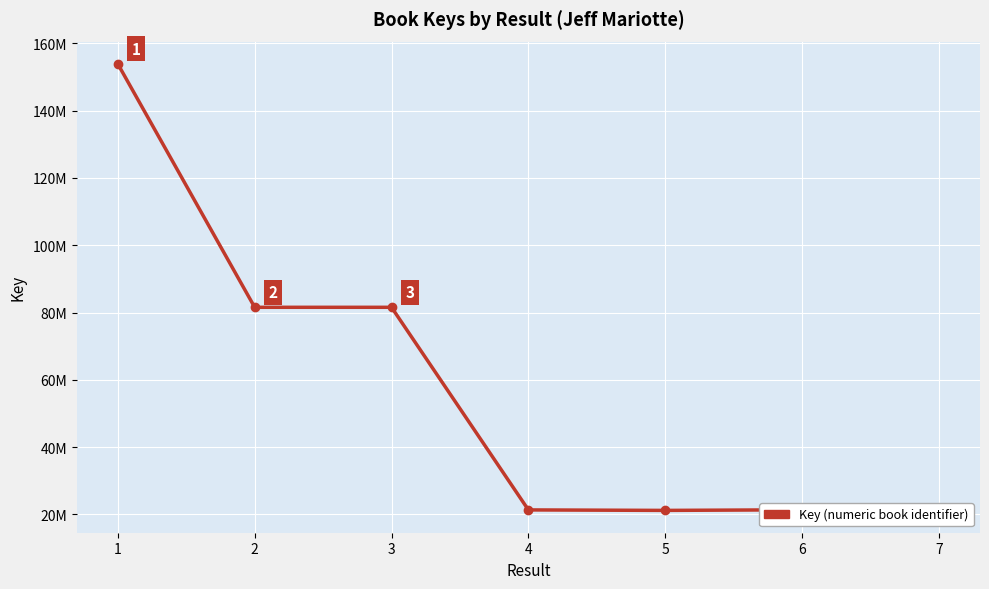

What is the value of the 7th point from the left?

21355672